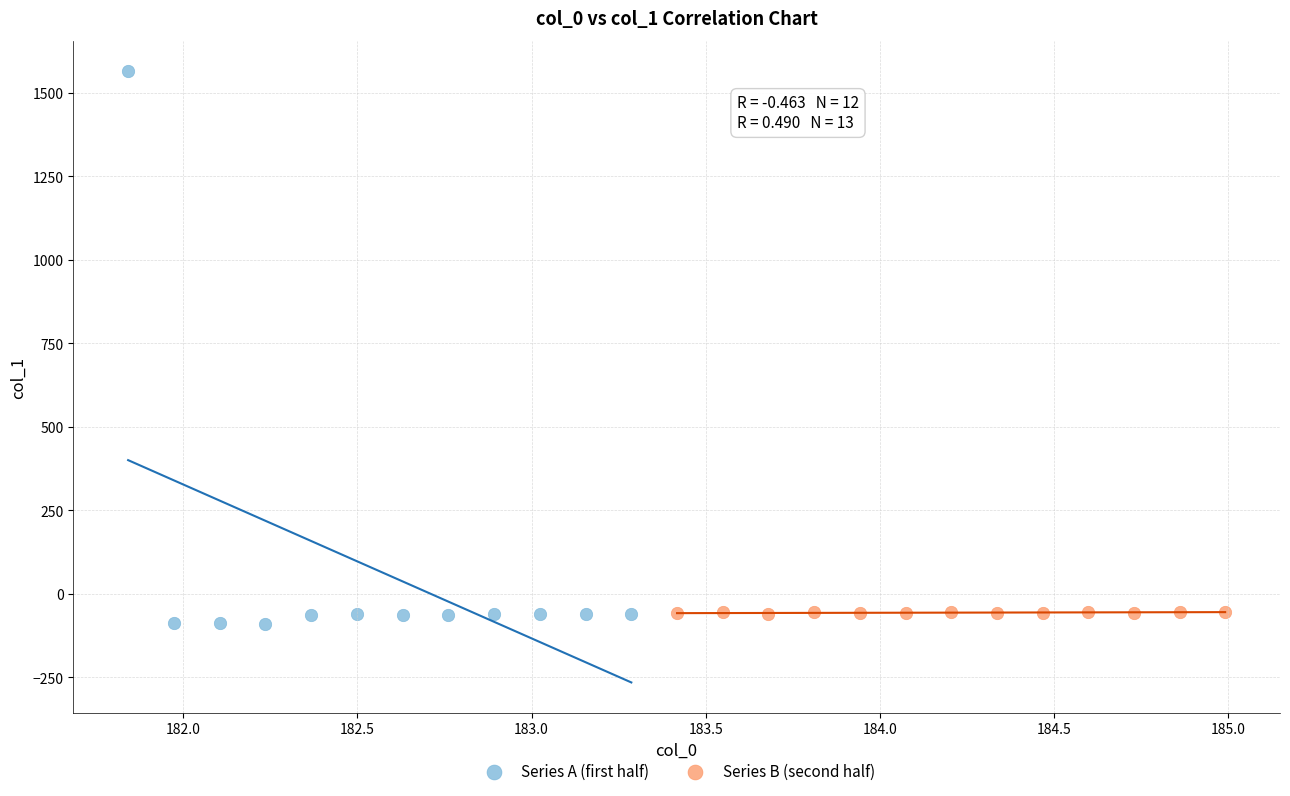

Which series reaches the maximum Y coordinate?

Series A (first half)